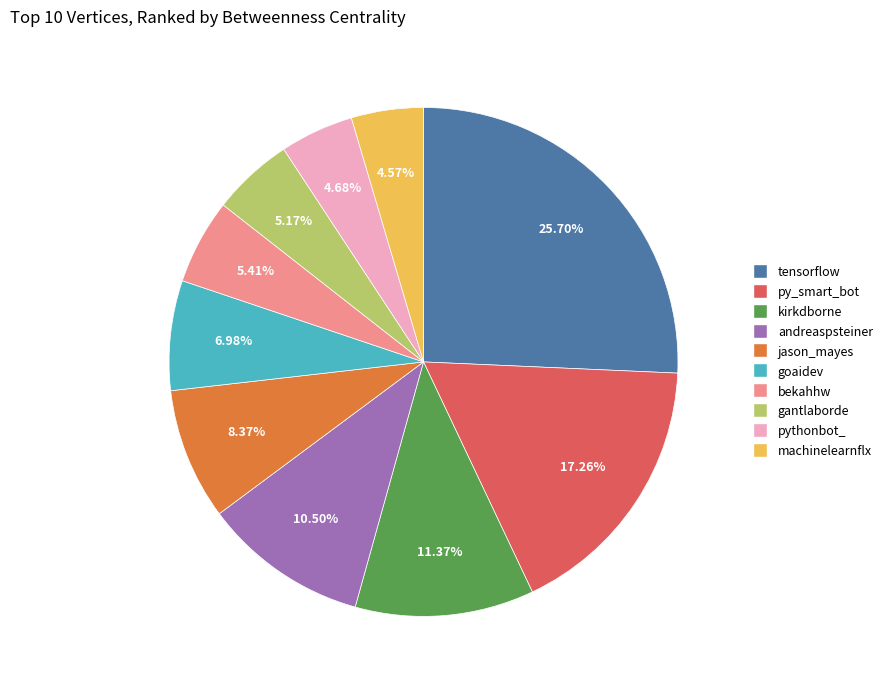

Count the number of slices in the pie.

10